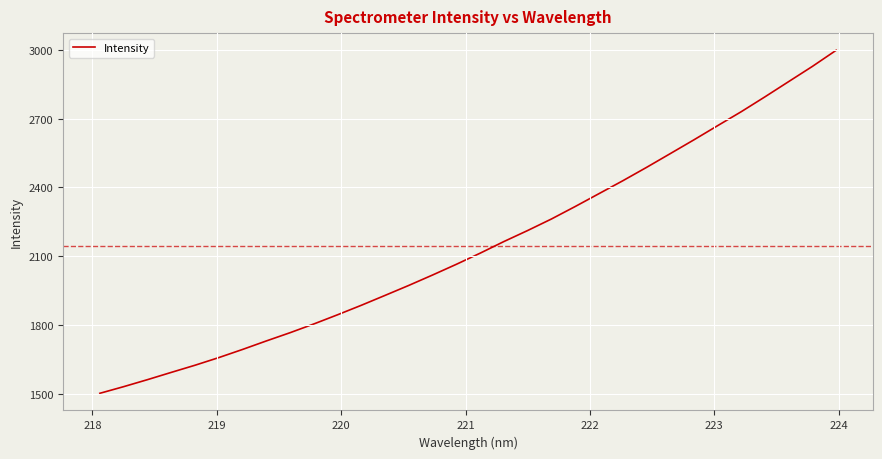

Does the chart have visible grid lines?

Yes